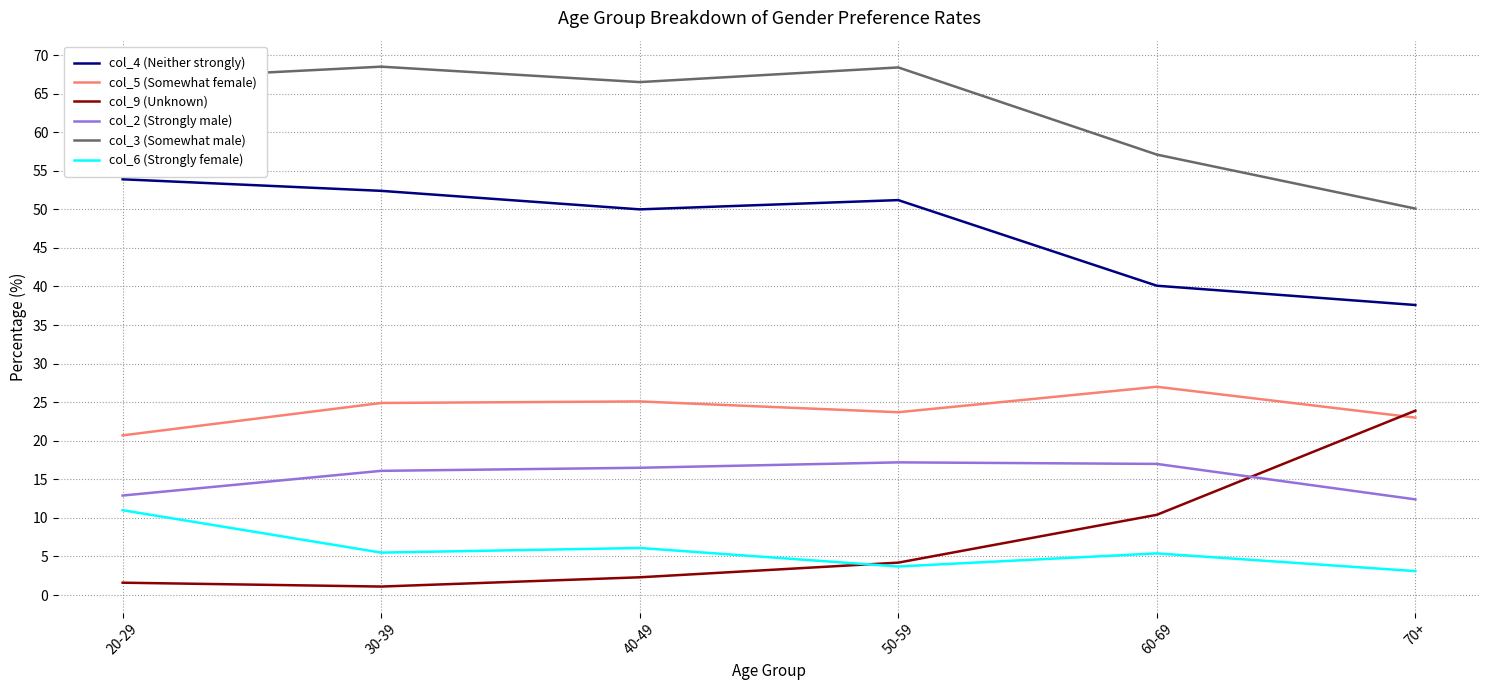

What position from the left is 60-69?

5